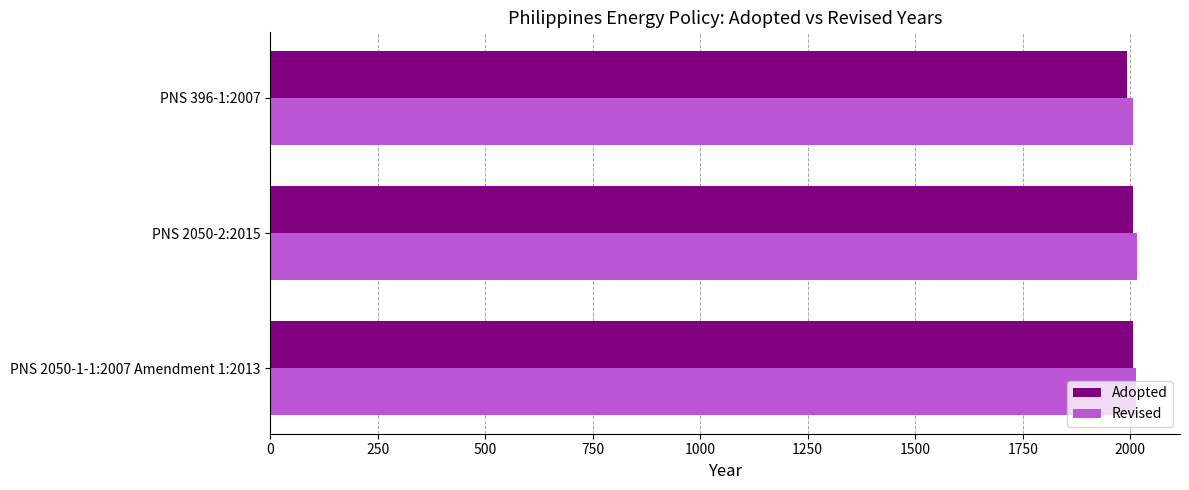

The Revised series shows 2013 at PNS 2050-1-1:2007 Amendment 1:2013. True or false?

True